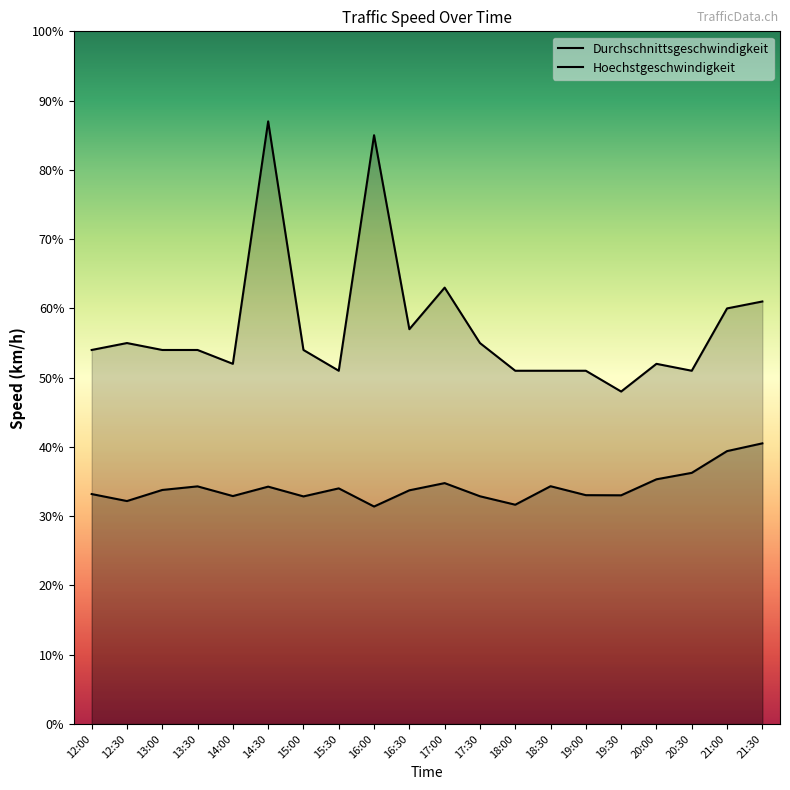

Does the chart have visible grid lines?

No